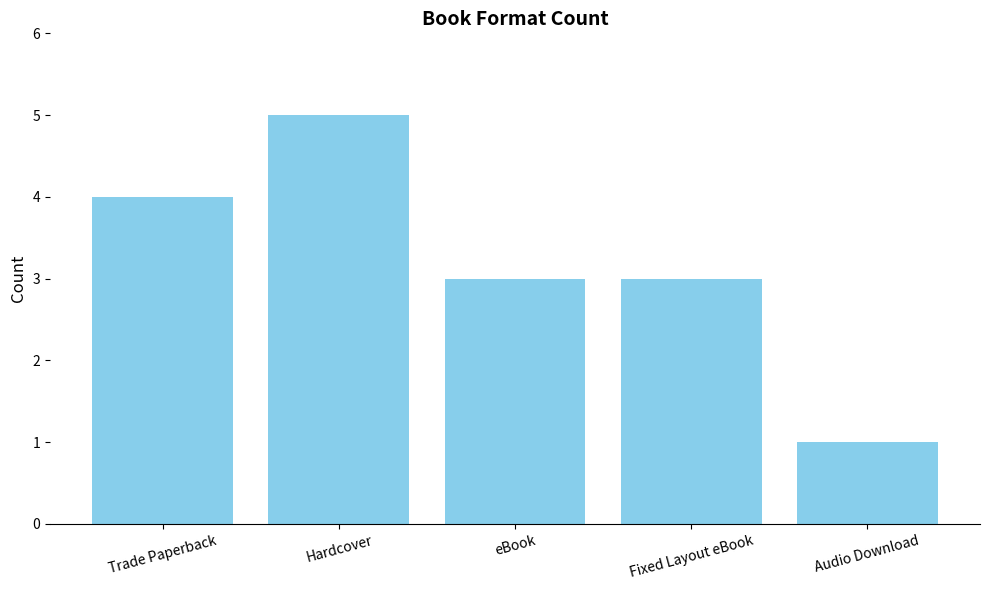

Which category has the lowest value across all series?

Audio Download